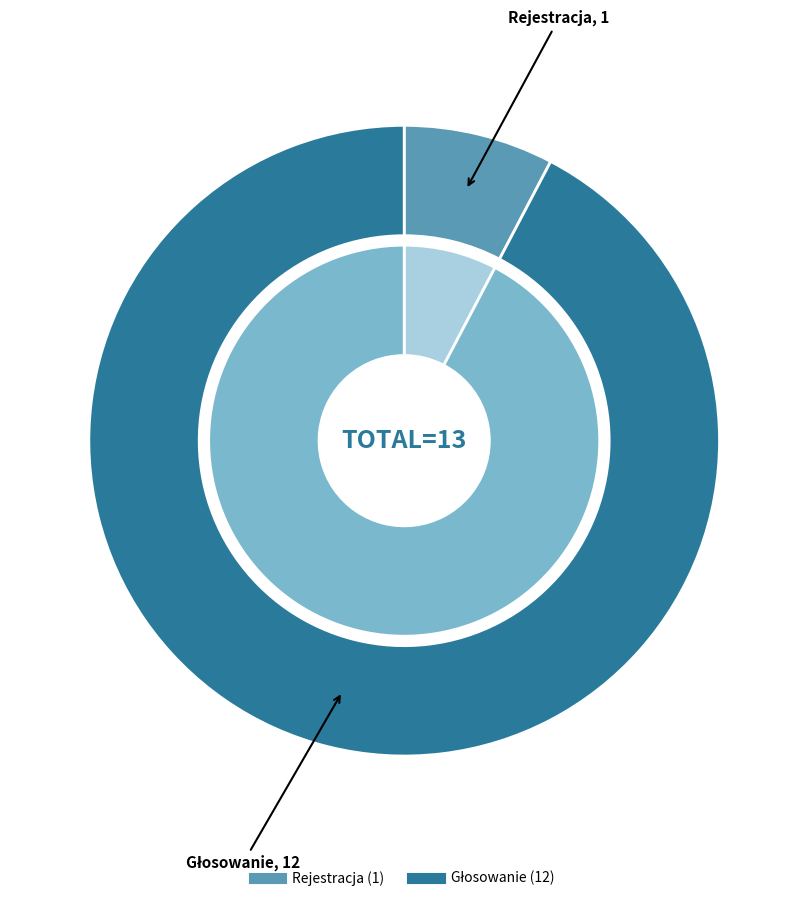

Is there any slice that represents more than half of the pie?

Yes